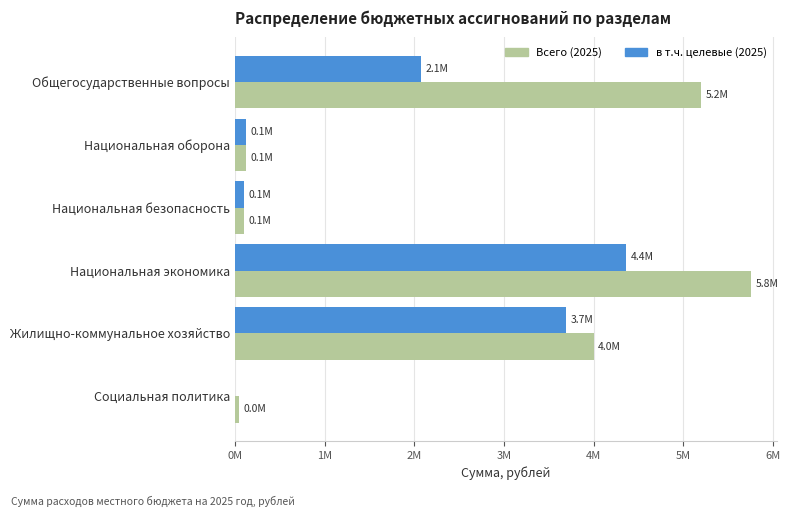

What are all the series names shown in the legend?

Всего (2025), в т.ч. целевые (2025)